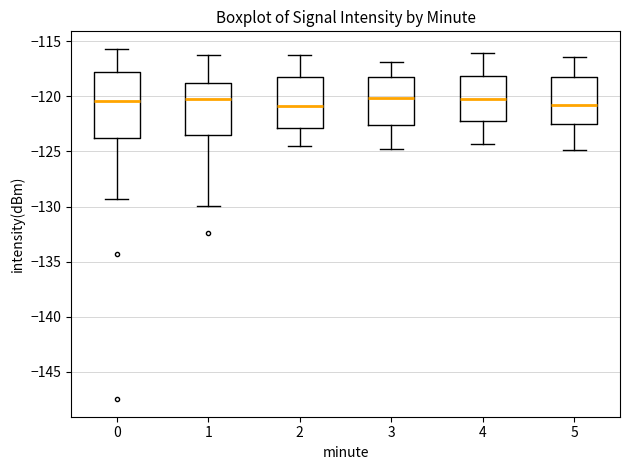

Comparing the boxes themselves (not the whiskers), which one is the tallest?

0